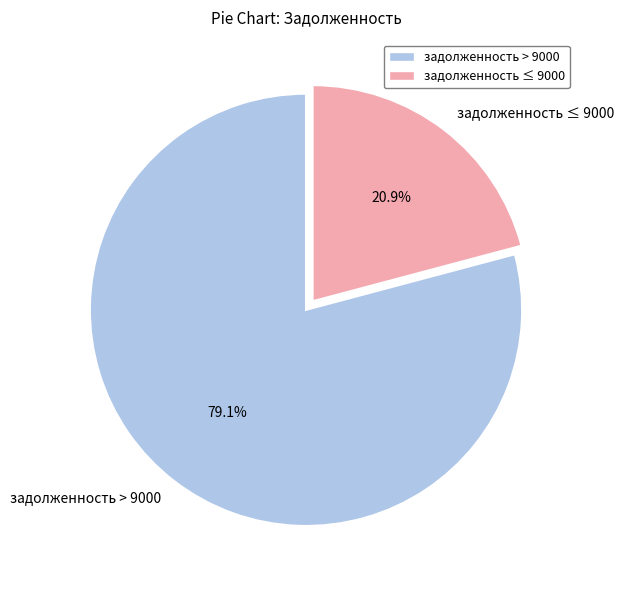

What is the smallest slice in the pie chart?

задолженность ≤ 9000